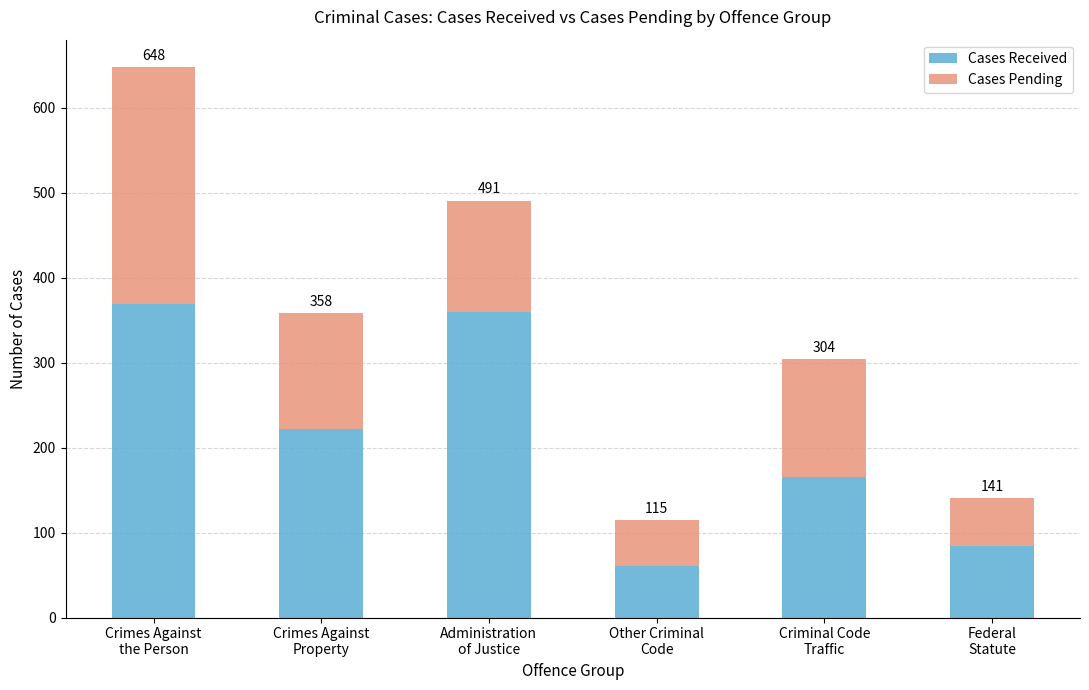

The Cases Pending series shows 160 at Crimes Against
the Person. True or false?

False